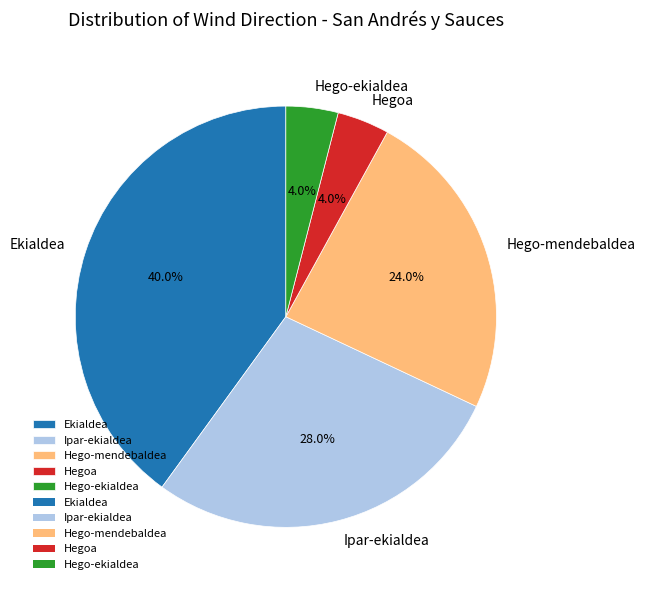

What is the ratio of the value at Ekialdea to the value at Ipar-ekialdea?

1.4